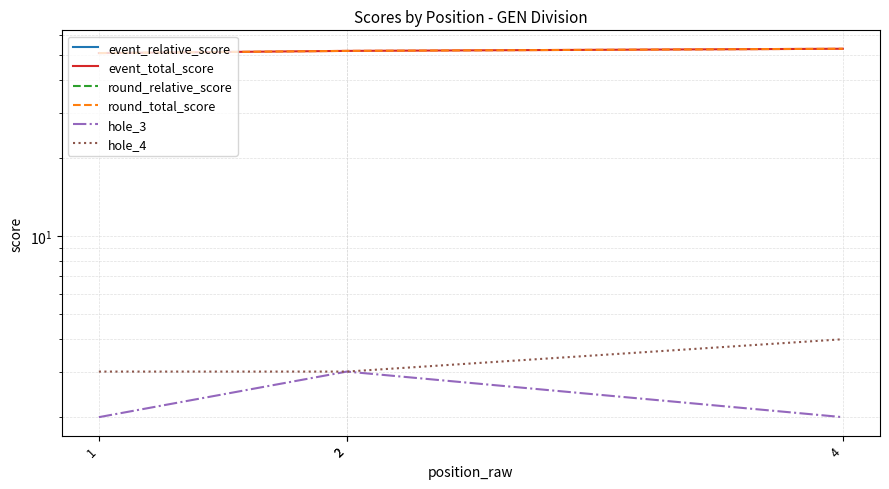

Reading left to right, list all the values displayed in this chart.

event_relative_score: 1=-4	2=-3	2=-3	4=-2
event_total_score: 1=51	2=52	2=52	4=53
round_relative_score: 1=-4	2=-3	2=-3	4=-2
round_total_score: 1=51	2=52	2=52	4=53
hole_3: 1=2	2=3	2=3	4=2
hole_4: 1=3	2=3	2=3	4=4